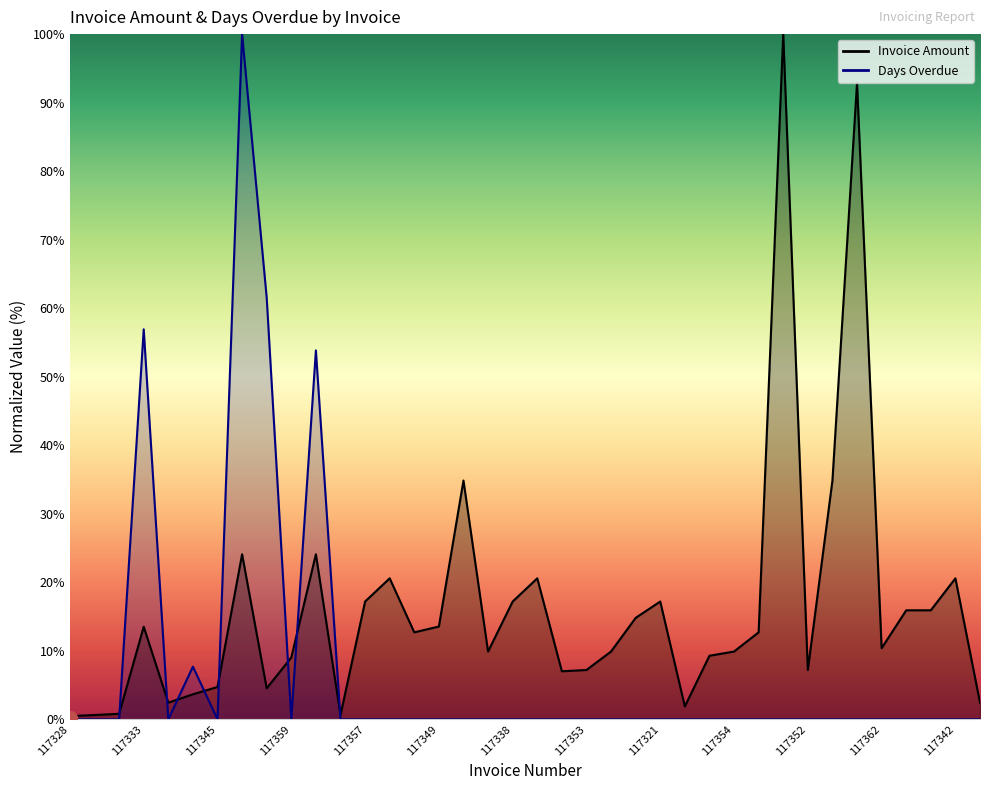

How many values in the Invoice Amount series are below 12?

19